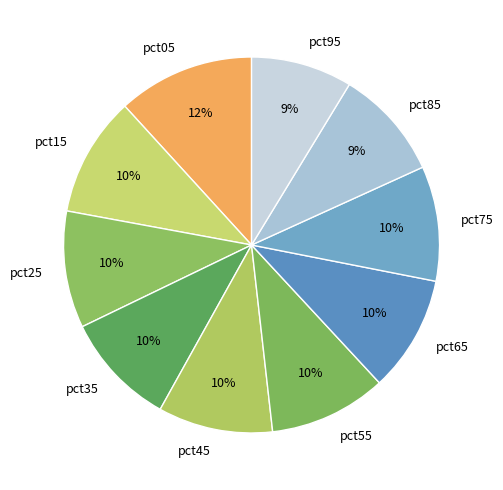

To the nearest percent, what is the combined percentage of pct45 and pct35?

20%